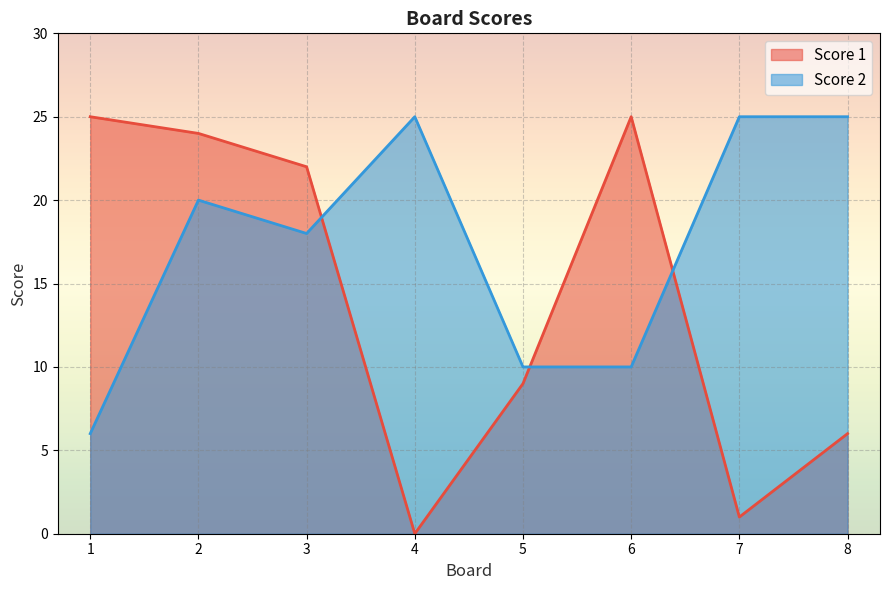

What is the value of the Score 2 point at the 5th from the left?

10